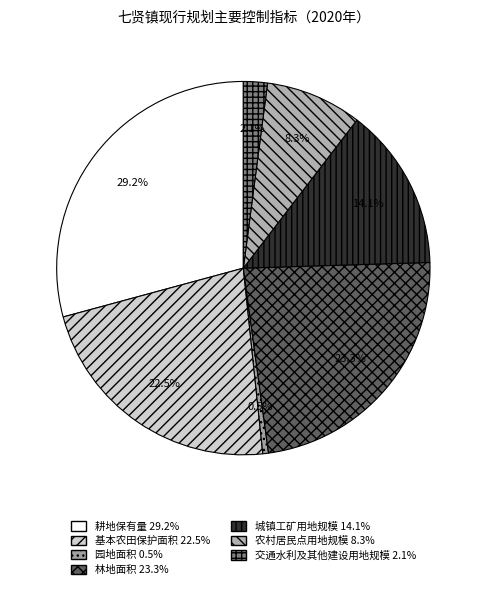

How many slices are in this pie chart?

7